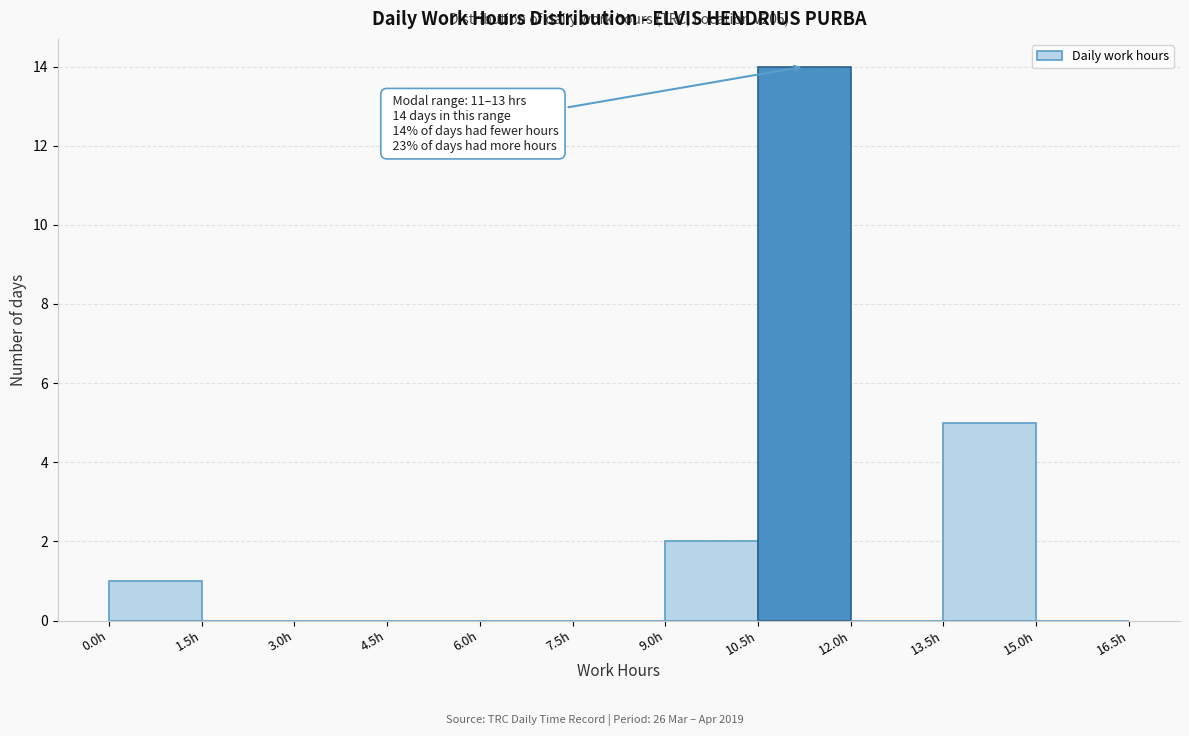

Which range on the x-axis has the tallest bar?

10.5 to 12.0